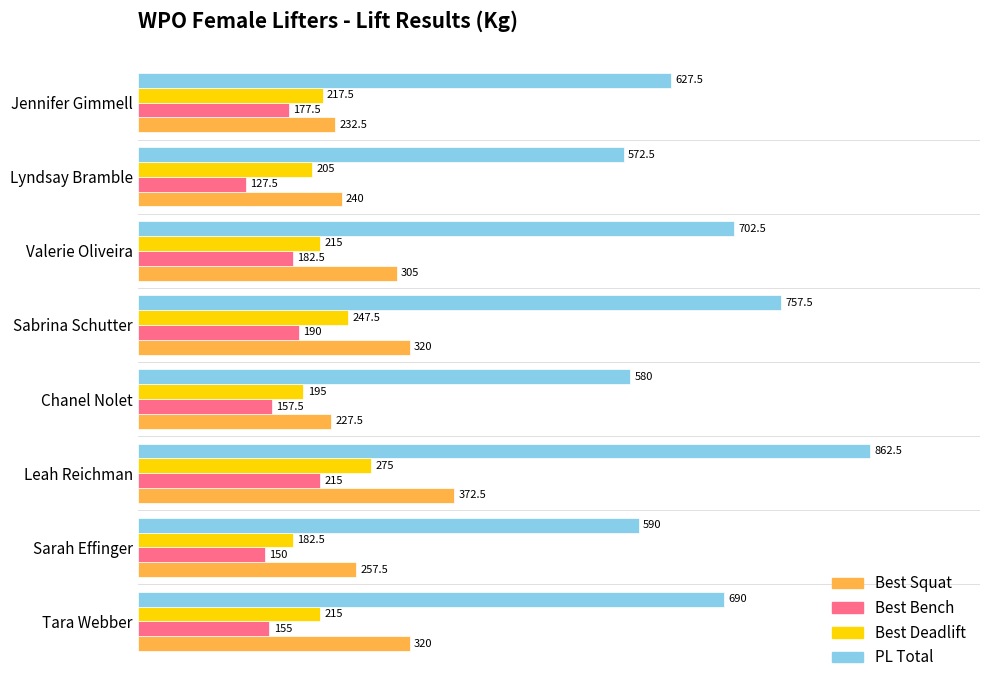

Rank the series at Sabrina Schutter from highest to lowest value.

PL Total, Best Squat, Best Deadlift, Best Bench